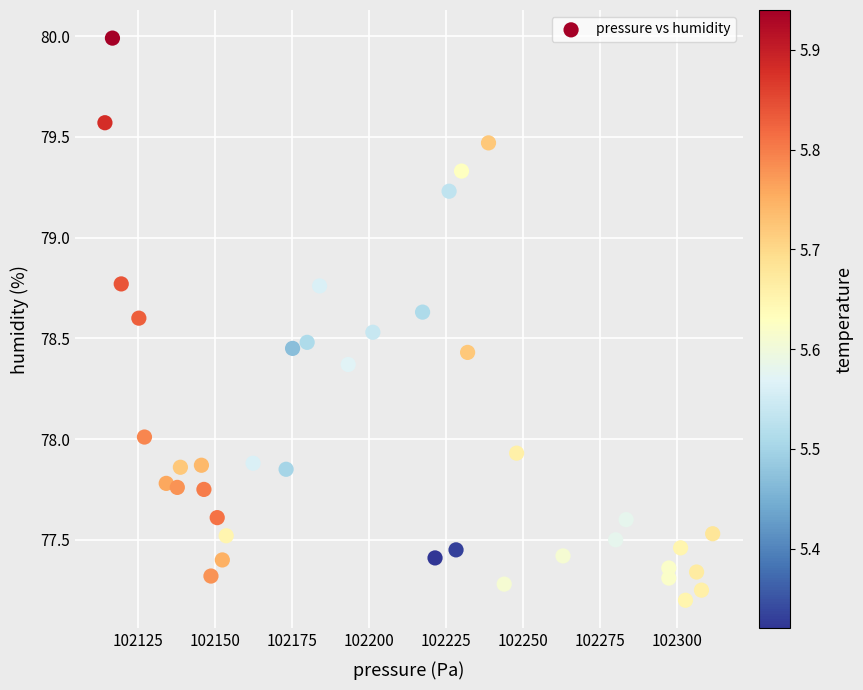

What is the range of Y values (max minus min)?

2.8